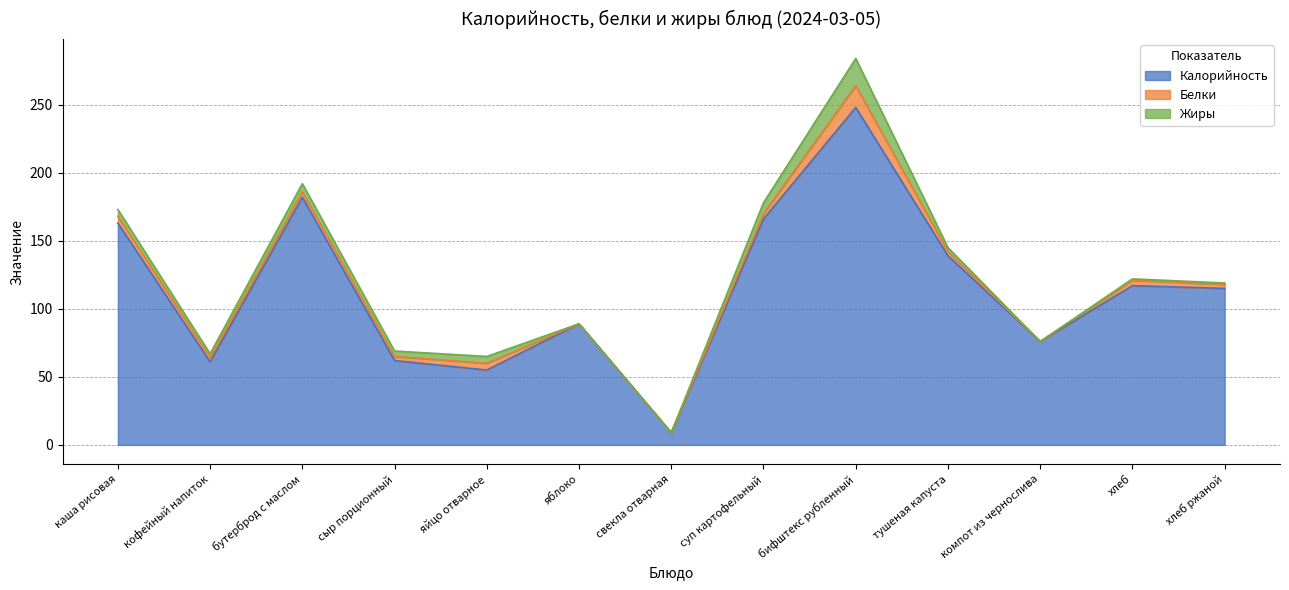

What is the average value of the Белки series?

4